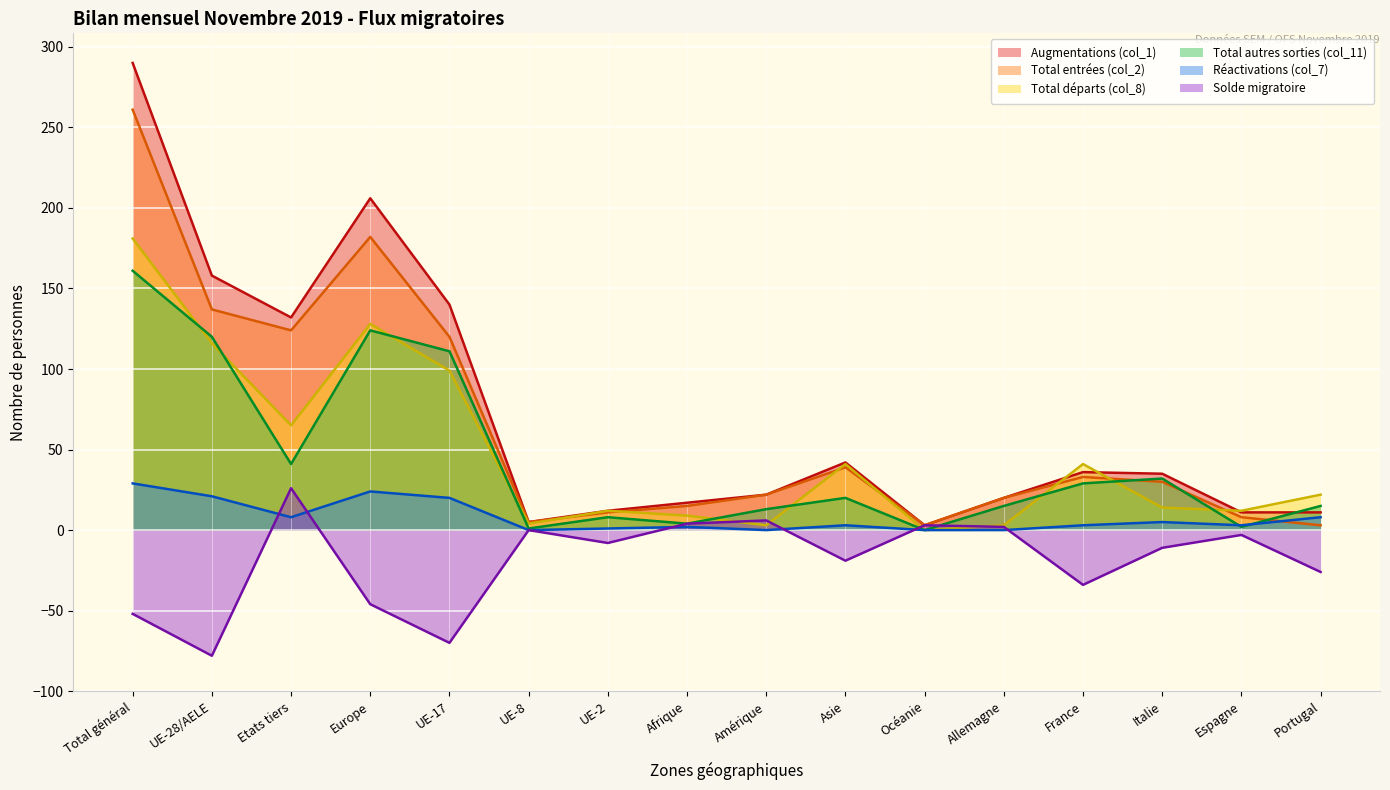

True or false: Total autres sorties (col_11) has more than 0 interior local peaks.

True